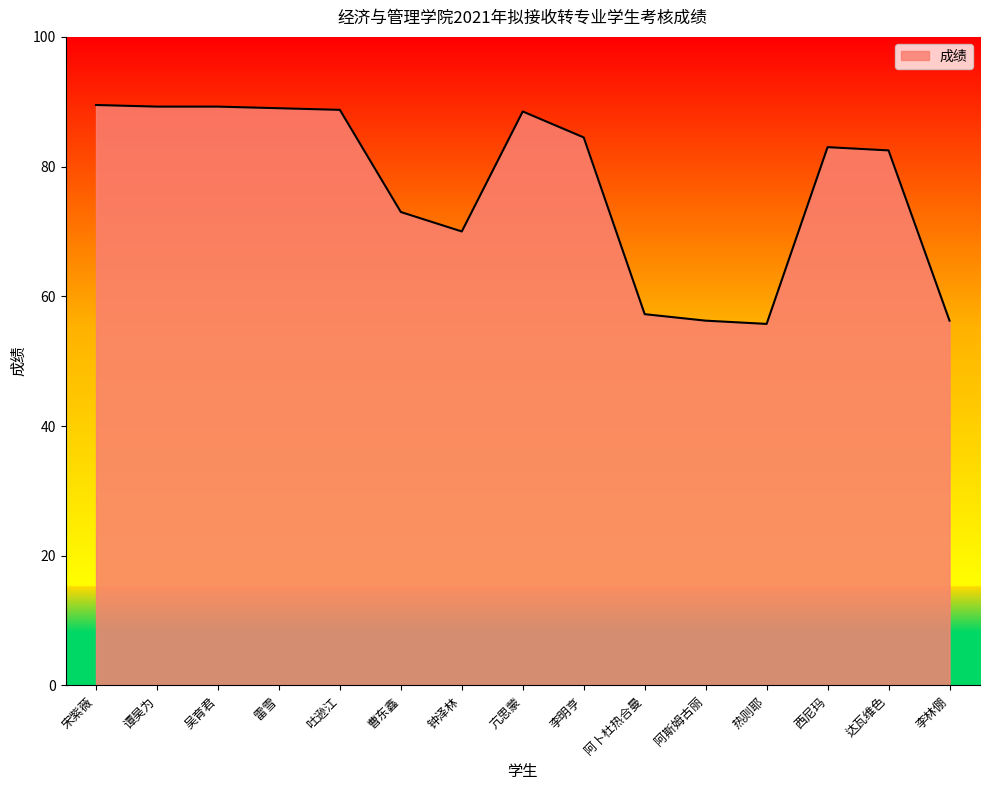

What is the maximum value shown in the chart?

89.5